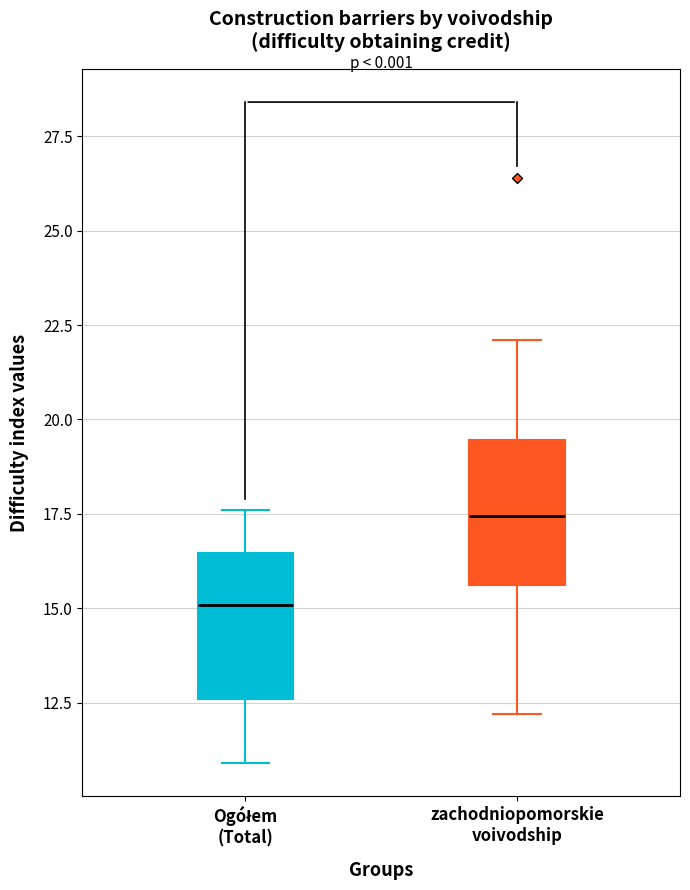

Where does the median line of the box for zachodniopomorskie voivodship sit on the y-axis? The values are not printed on the chart, so give them approximately, as read against the axis.

17.5